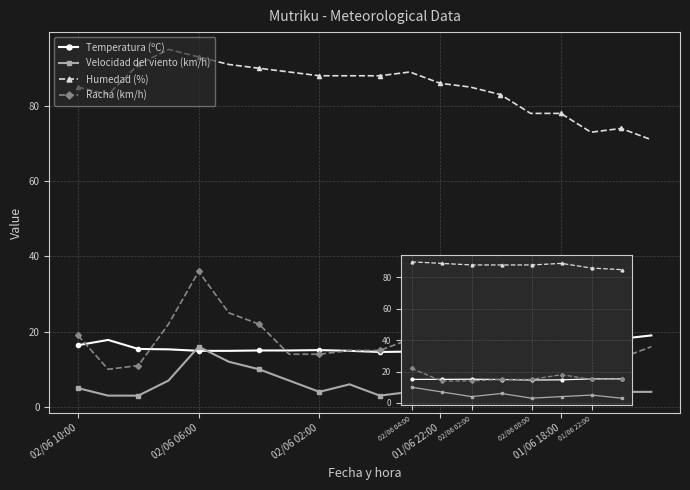

How many Temperatura (ºC) values are between 14 and 15?

5